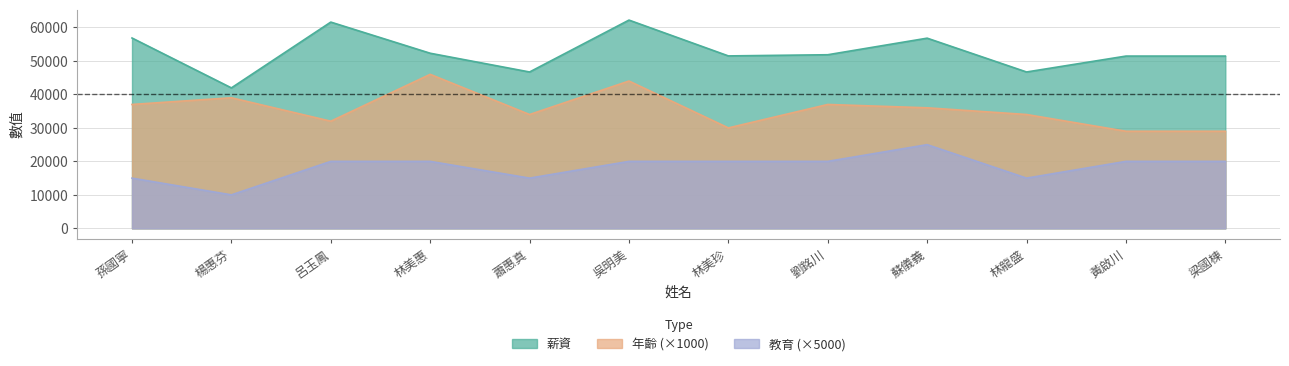

Which series has the largest total across all categories?

薪資